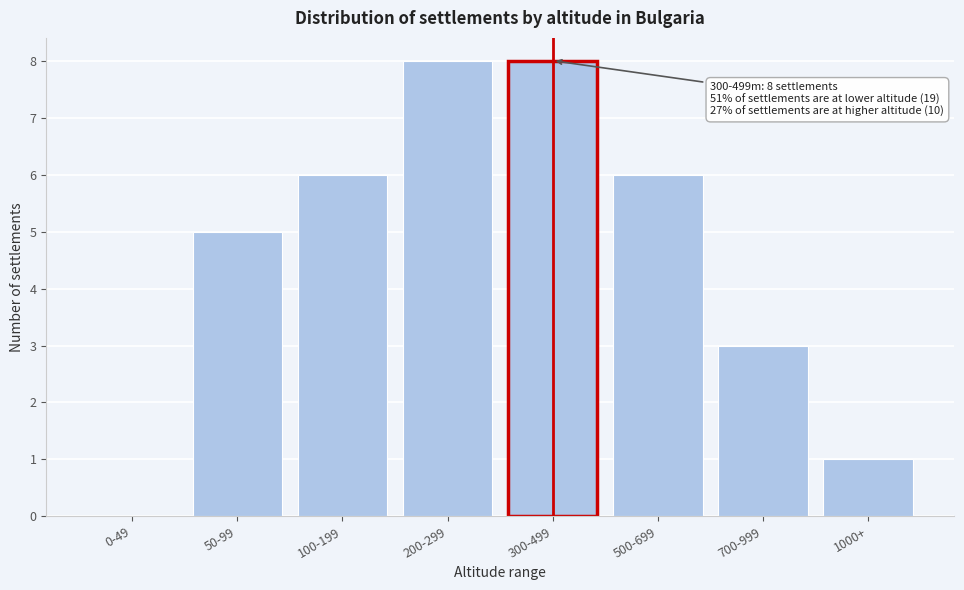

Reading right to left, transcribe all the data shown in this chart.

1000+=1	700-999=3	500-699=6	300-499=8	200-299=8	100-199=6	50-99=5	0-49=0